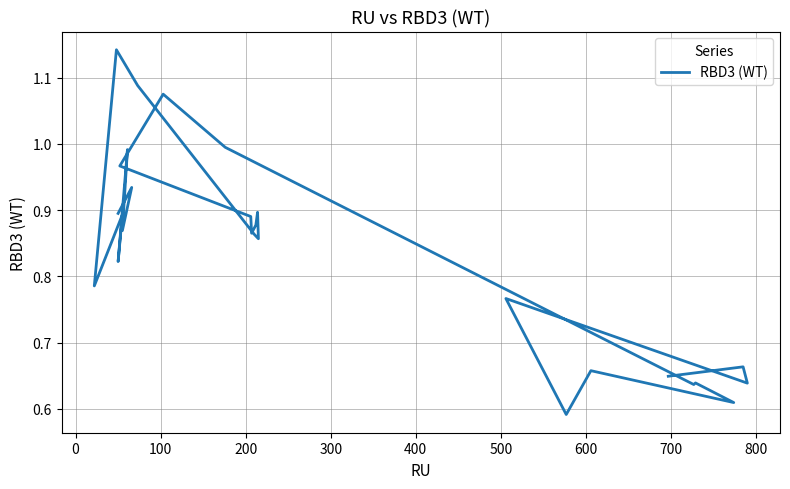

What is the value of the 19th point from the left?

0.6